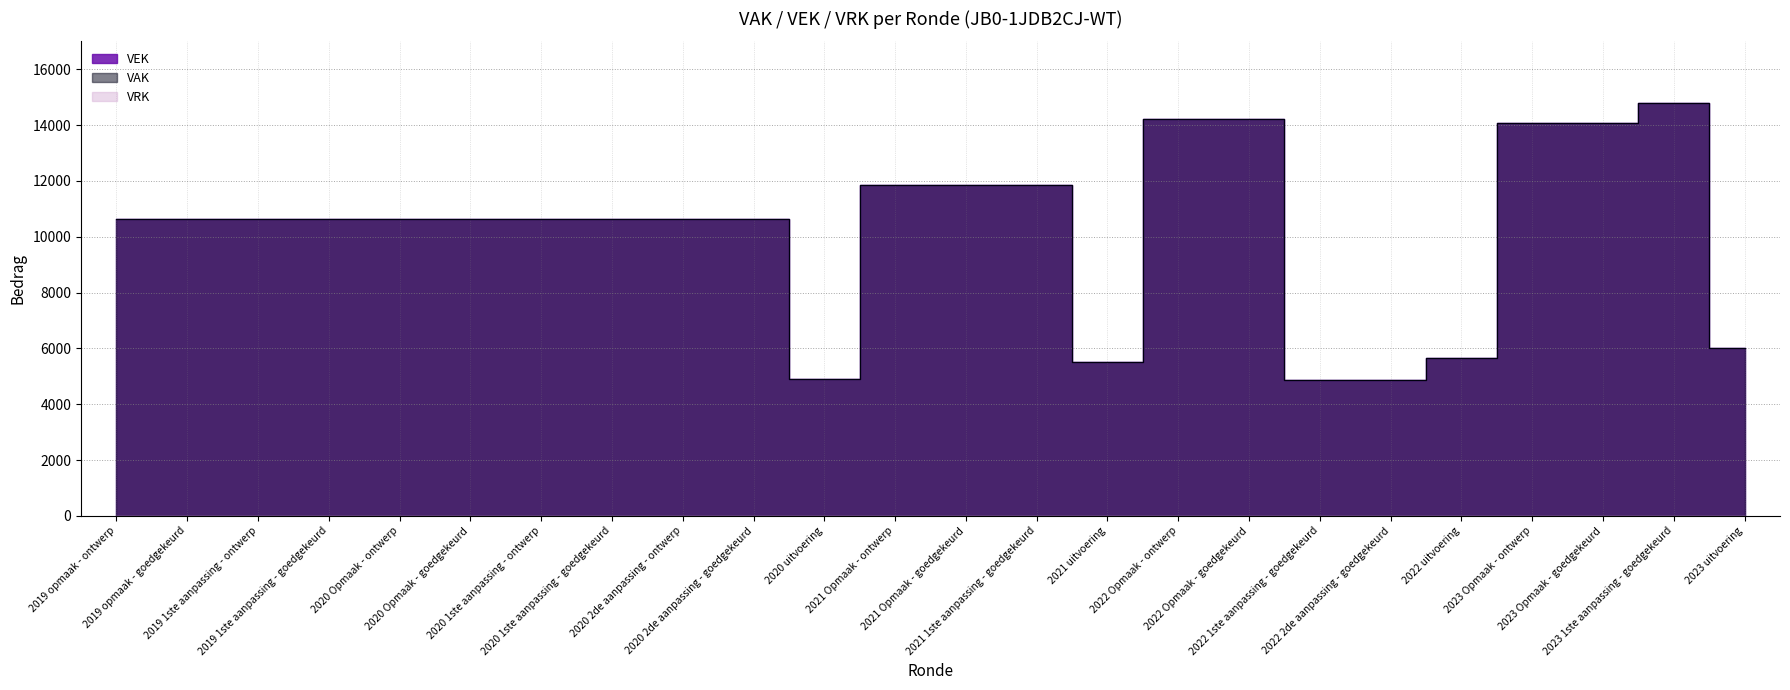

What is the average value?

10206